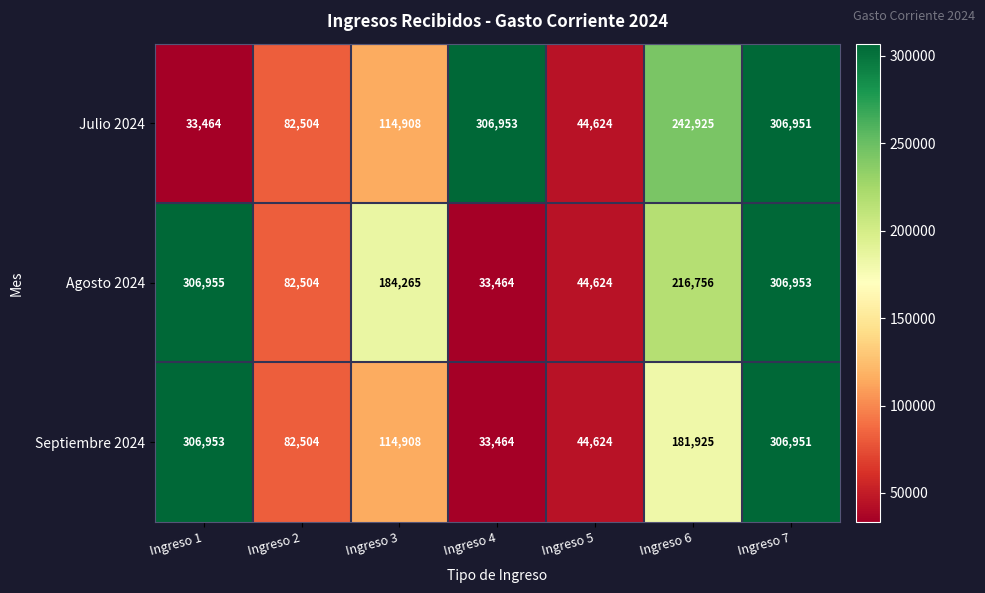

List the labels in order of Agosto 2024 value, smallest first.

Ingreso 4, Ingreso 5, Ingreso 2, Ingreso 3, Ingreso 6, Ingreso 7, Ingreso 1